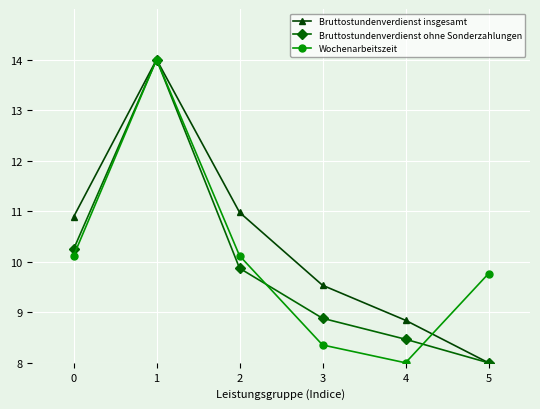

Which series has the largest total across all categories?

Bruttostundenverdienst insgesamt